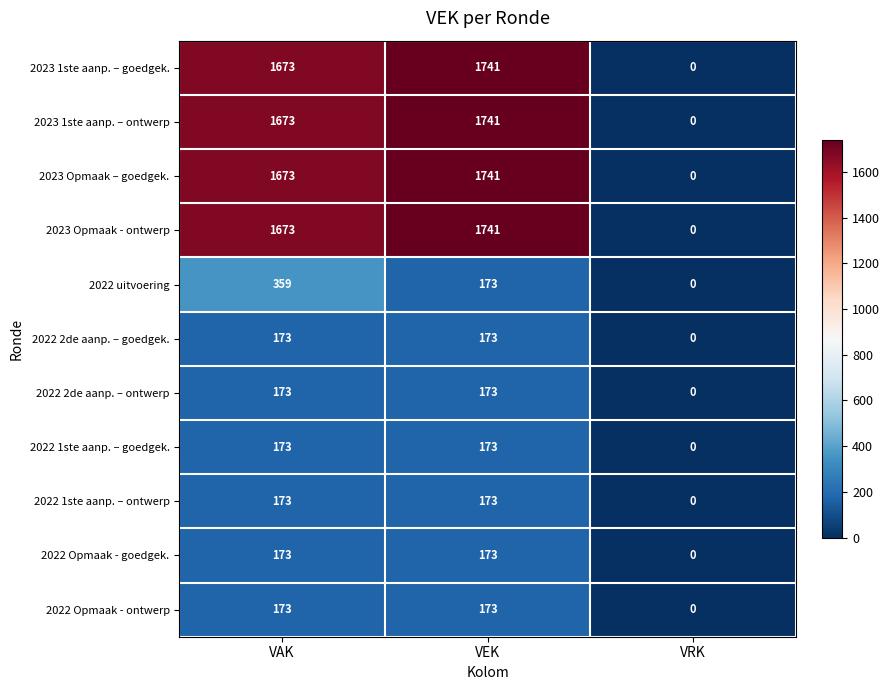

Count the number of data series in this chart.

11